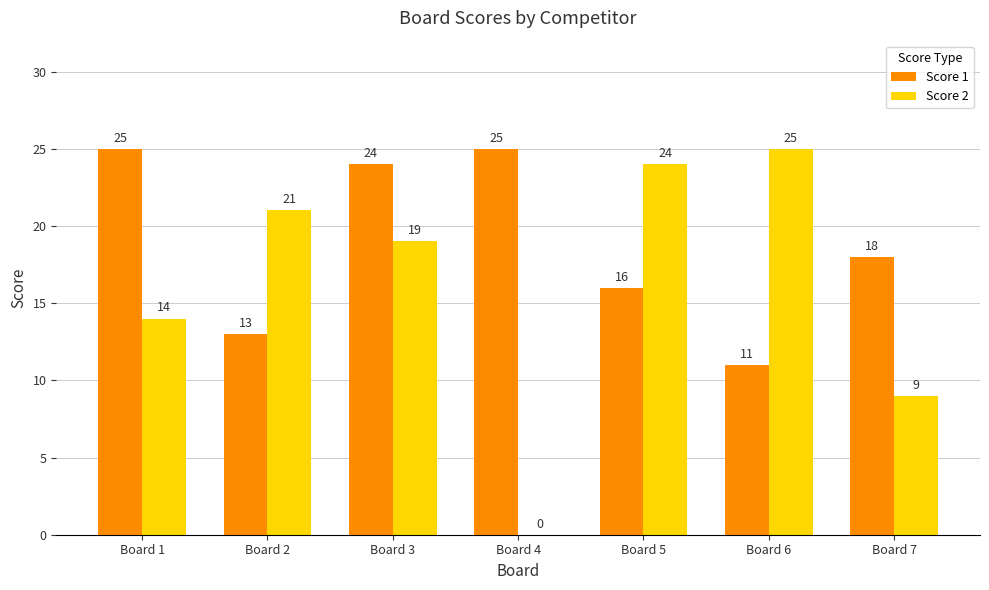

What are all the series names shown in the legend?

Score 1, Score 2